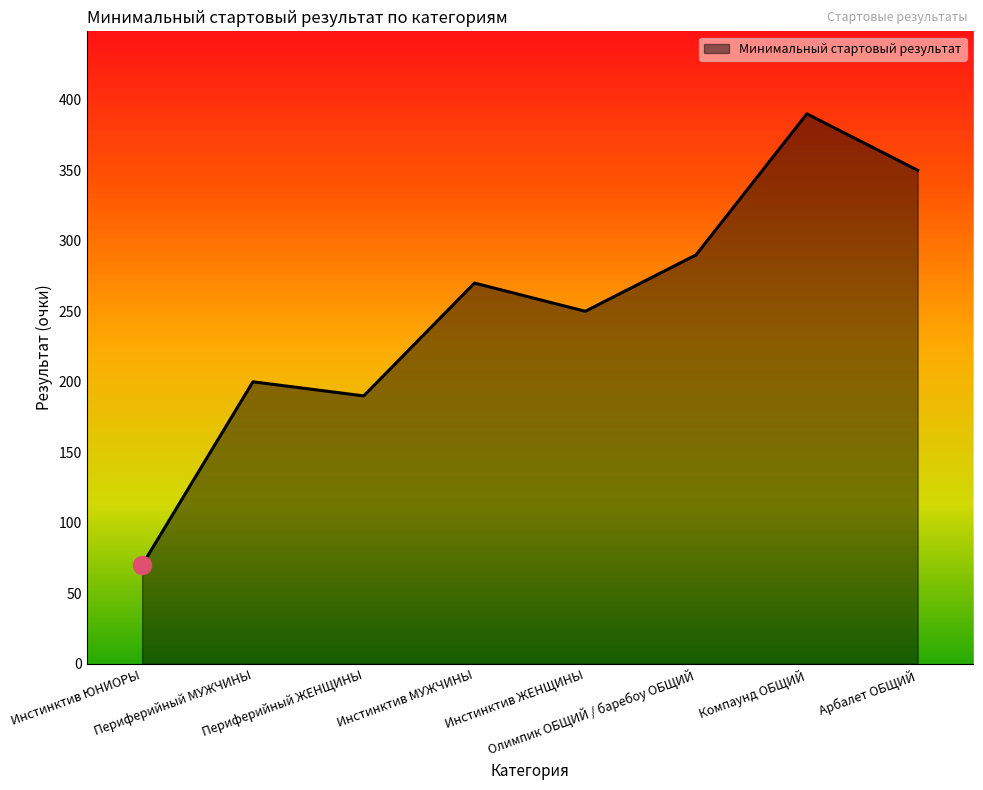

At which category does the data reach its first local peak?

Периферийный МУЖЧИНЫ